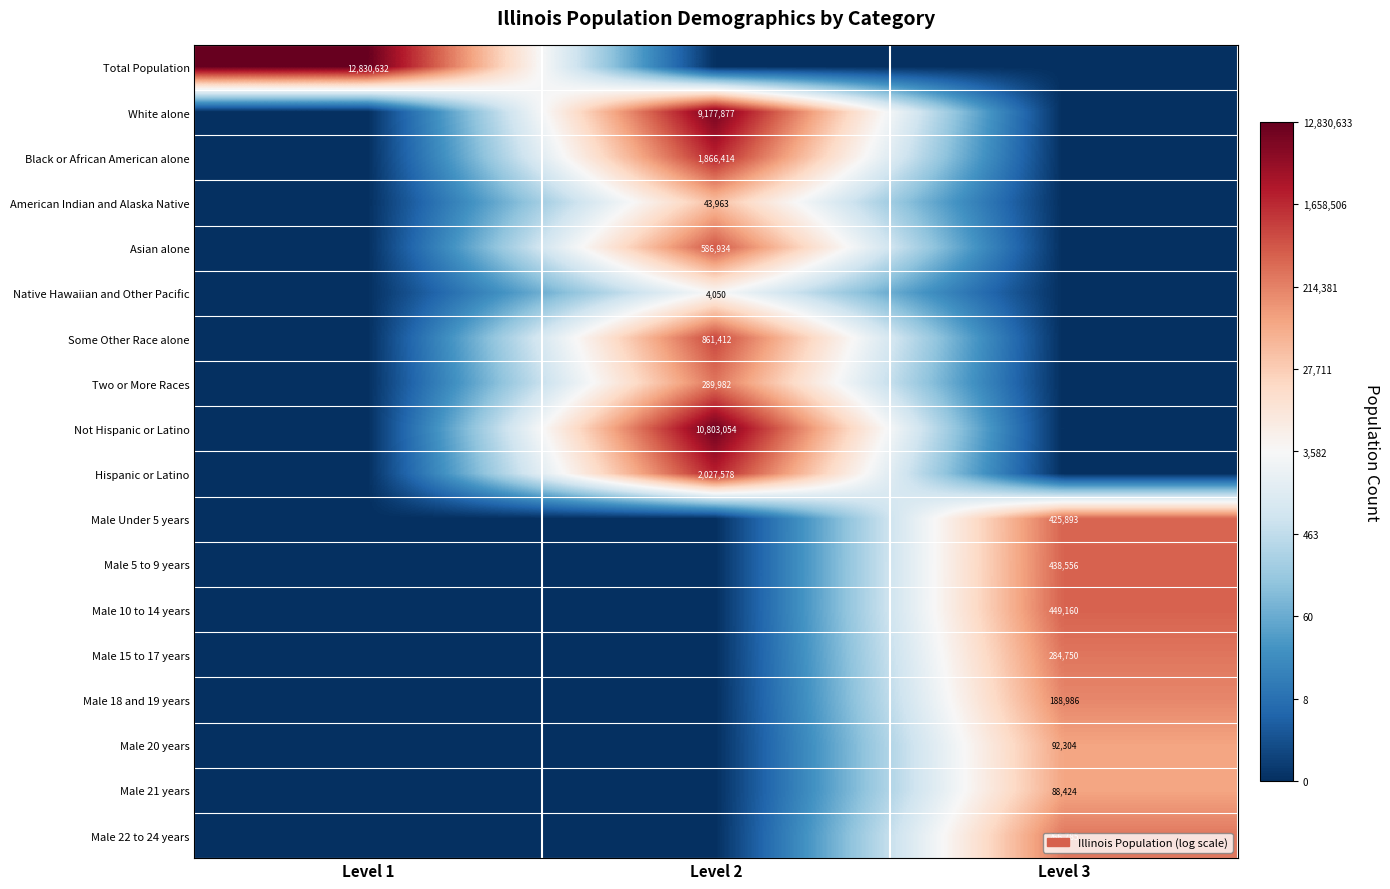

Is the value of White alone at Level 2 greater than the value of Native Hawaiian and Other Pacific at Level 2?

Yes